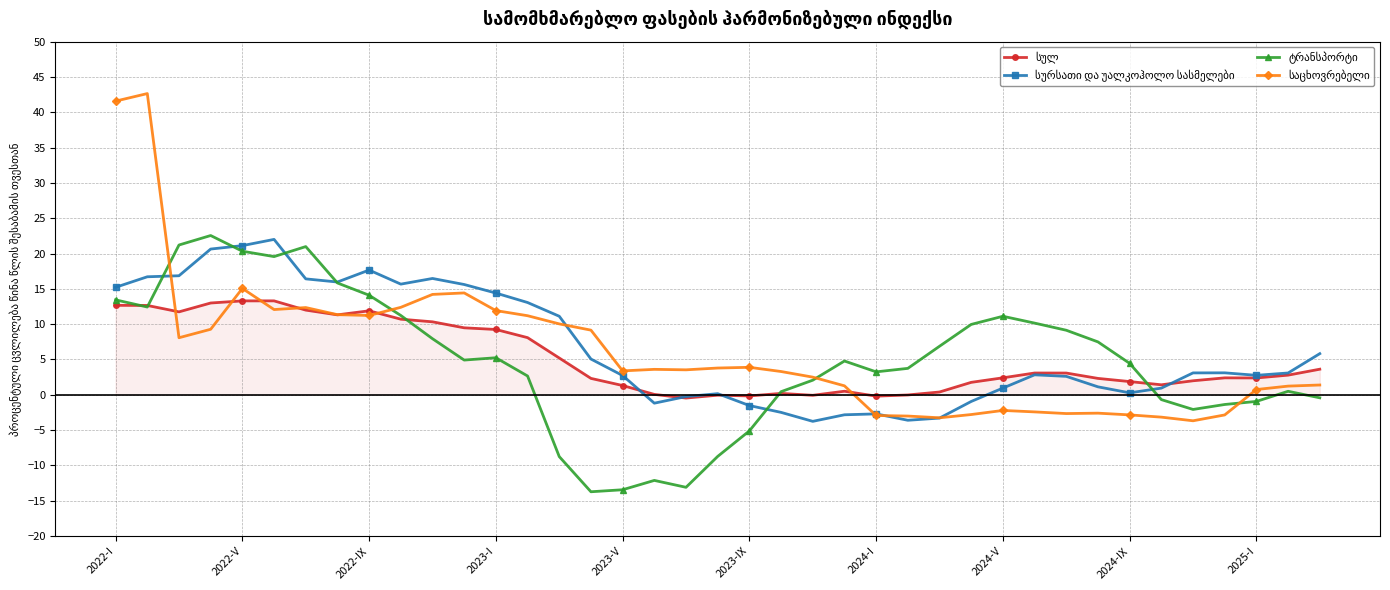

How many distinct data groups are displayed?

4